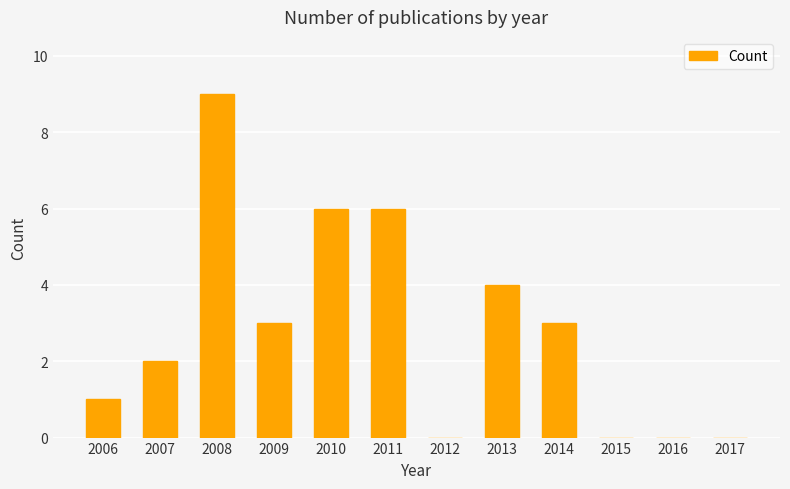

Which category has the highest value across all series?

2008